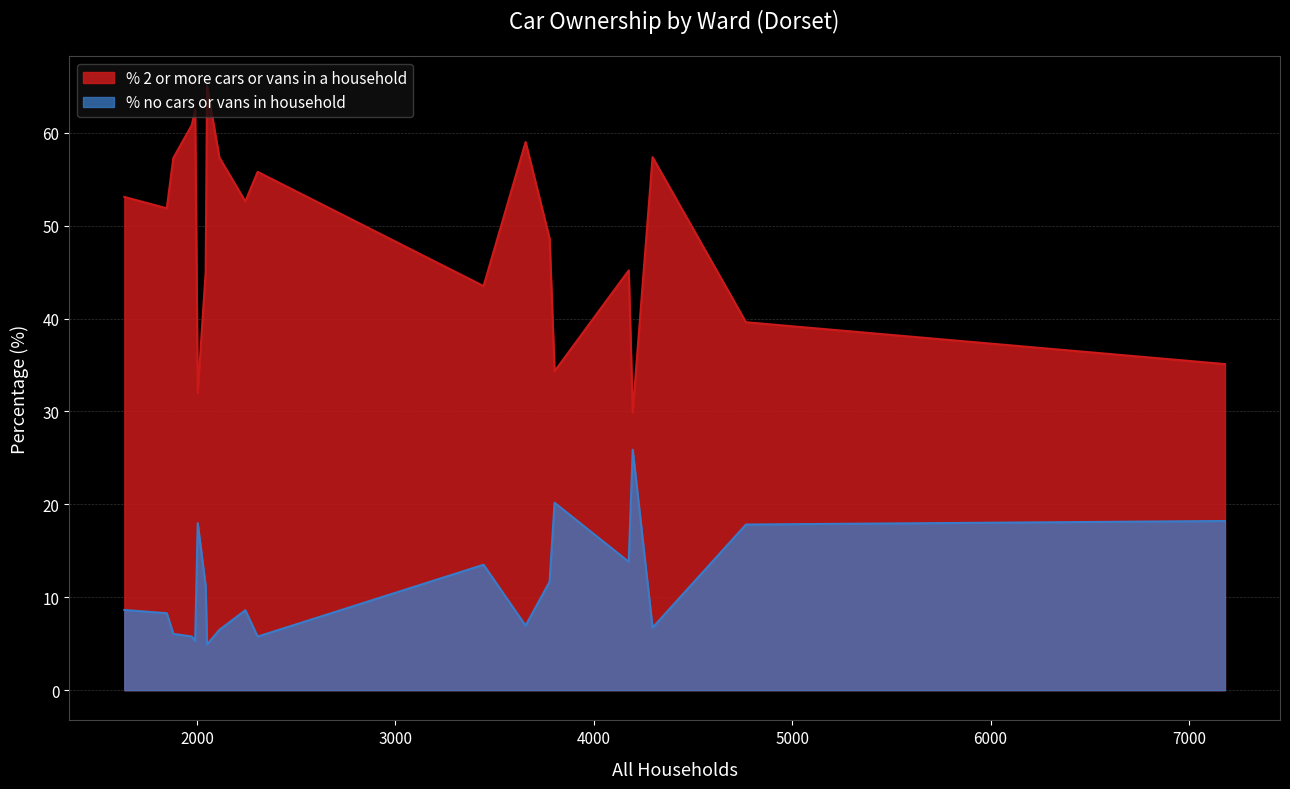

Does the chart display data point markers on the line(s)?

No